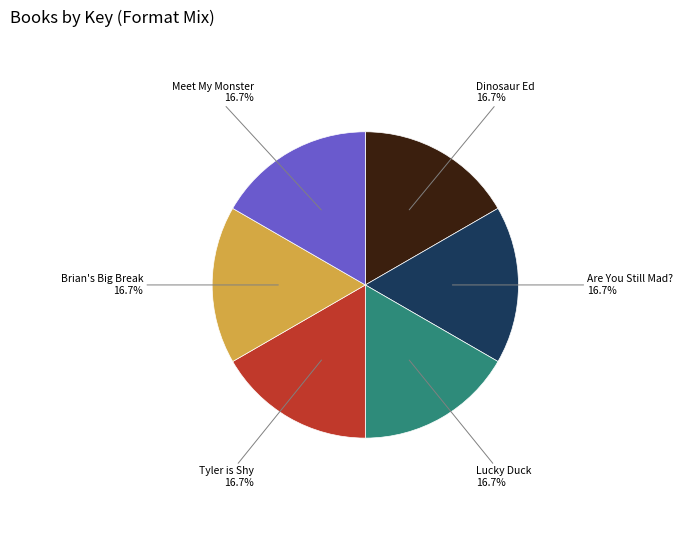

How many slices are in this pie chart?

6